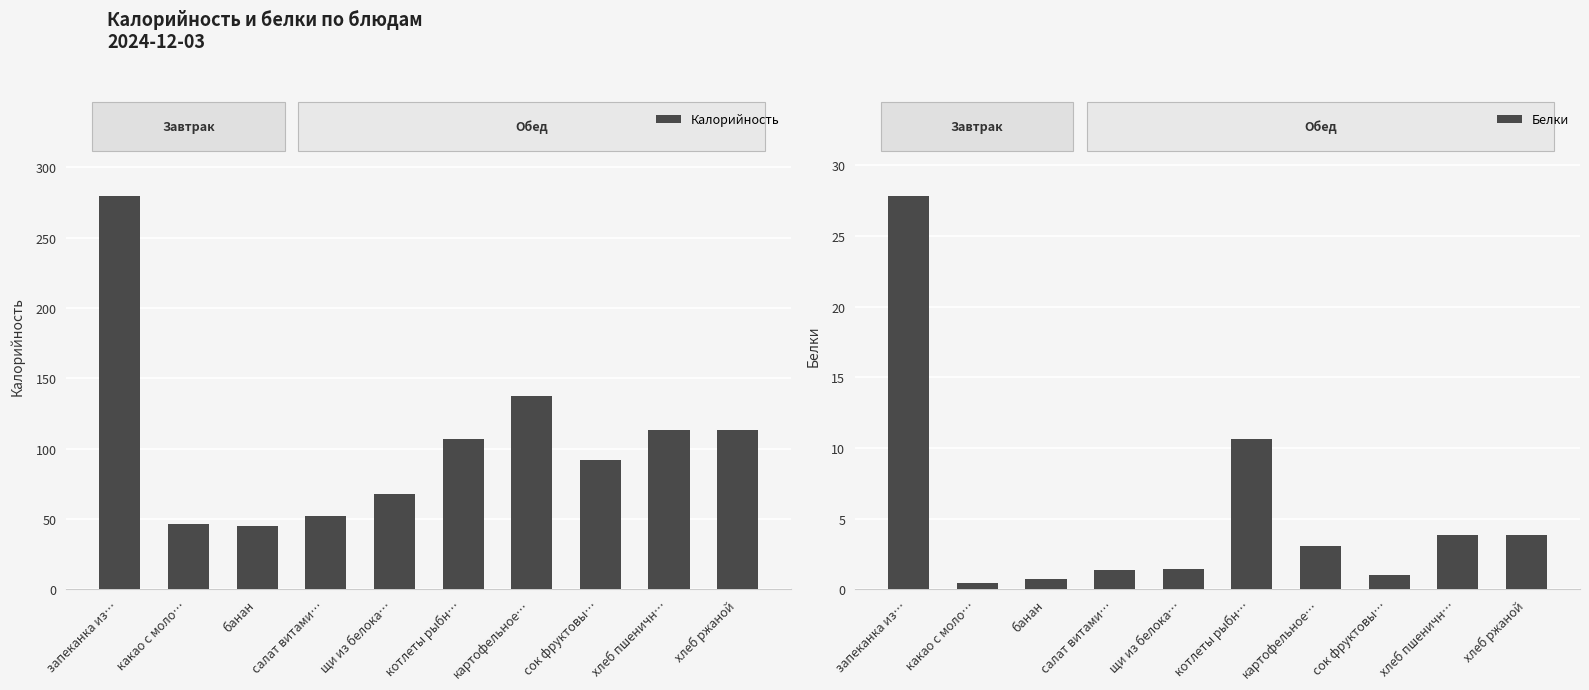

What is the average value of the Калорийность series?

105.3